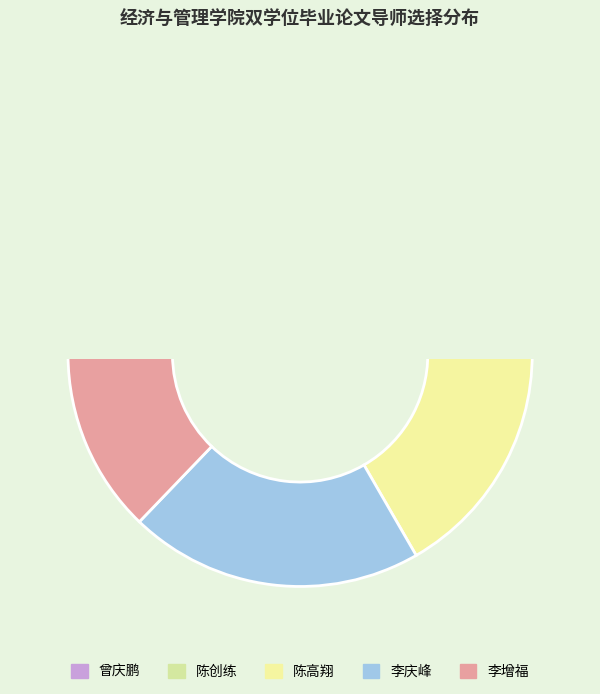

Does 陈创练 represent more than half of the total?

No